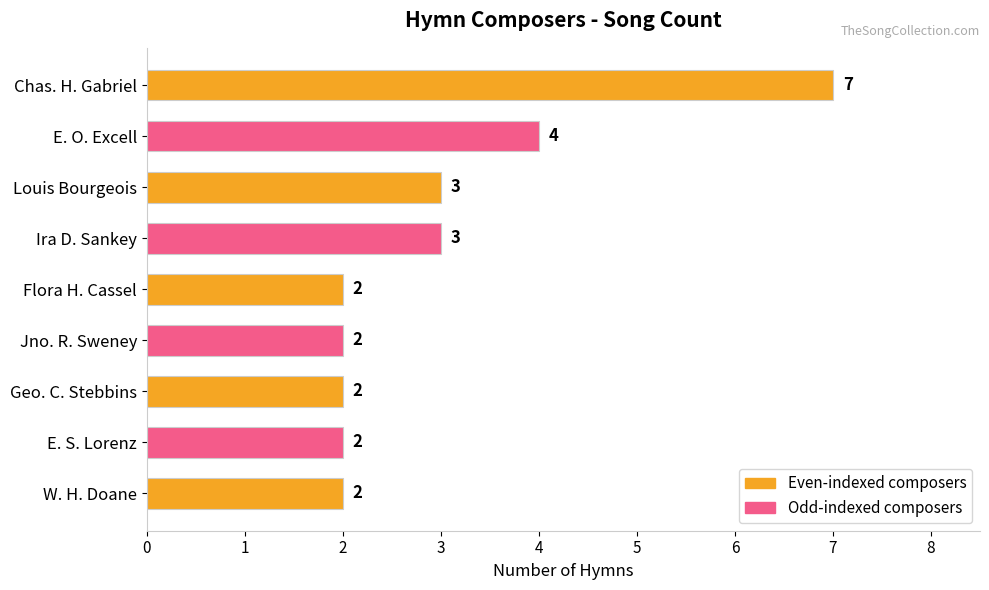

What is the average value?

3